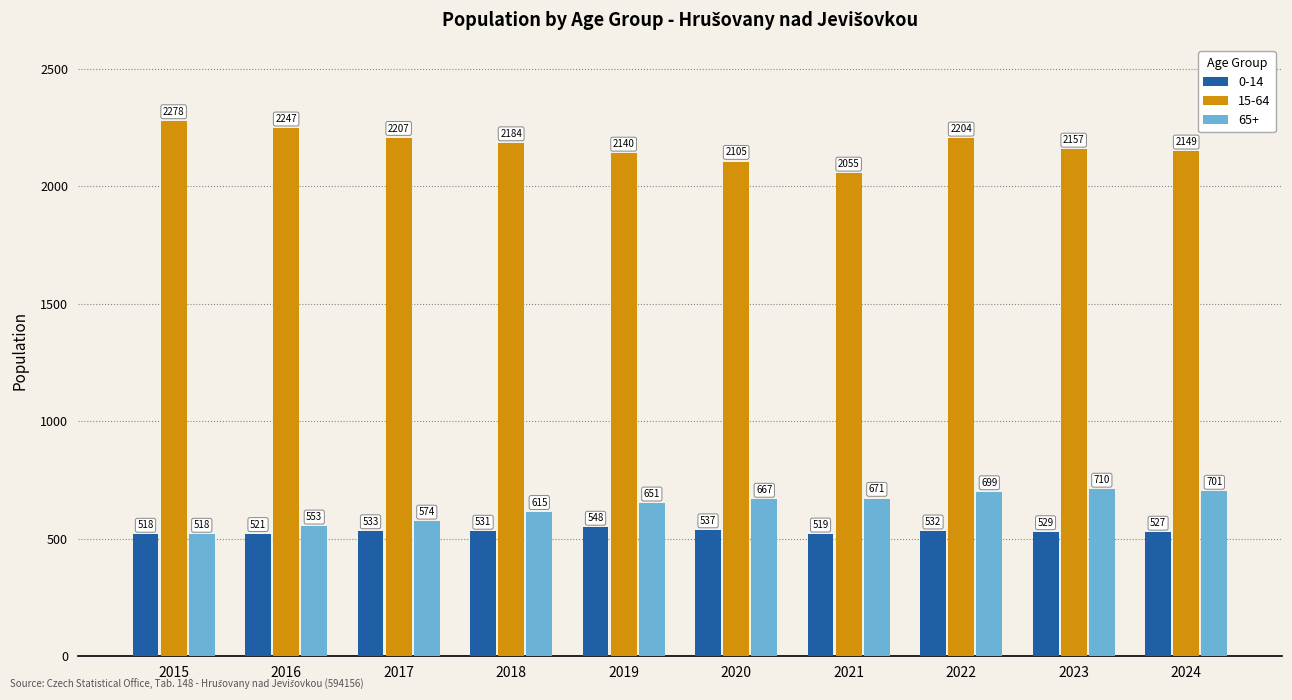

Rank the series at 2024 from highest to lowest value.

15-64, 65+, 0-14